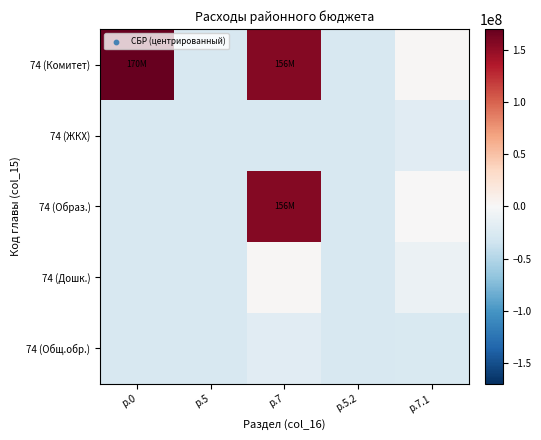

What is the greatest value displayed?

170080232